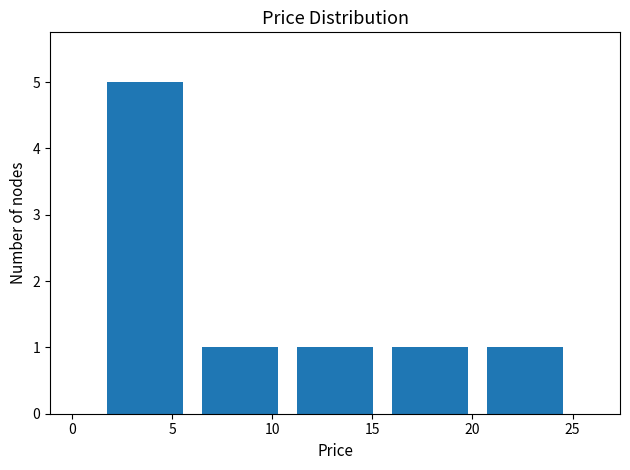

Reading left to right, list every bar in this chart as the range it spans on the x-axis followed by its height. Neither the bar edges nor the heights are printed on the chart, so give them approximately, as read against the axes.

1.5 to 6.0: 5
6.0 to 11.0: 1
11.0 to 15.5: 1
15.5 to 20.5: 1
20.5 to 25.0: 1